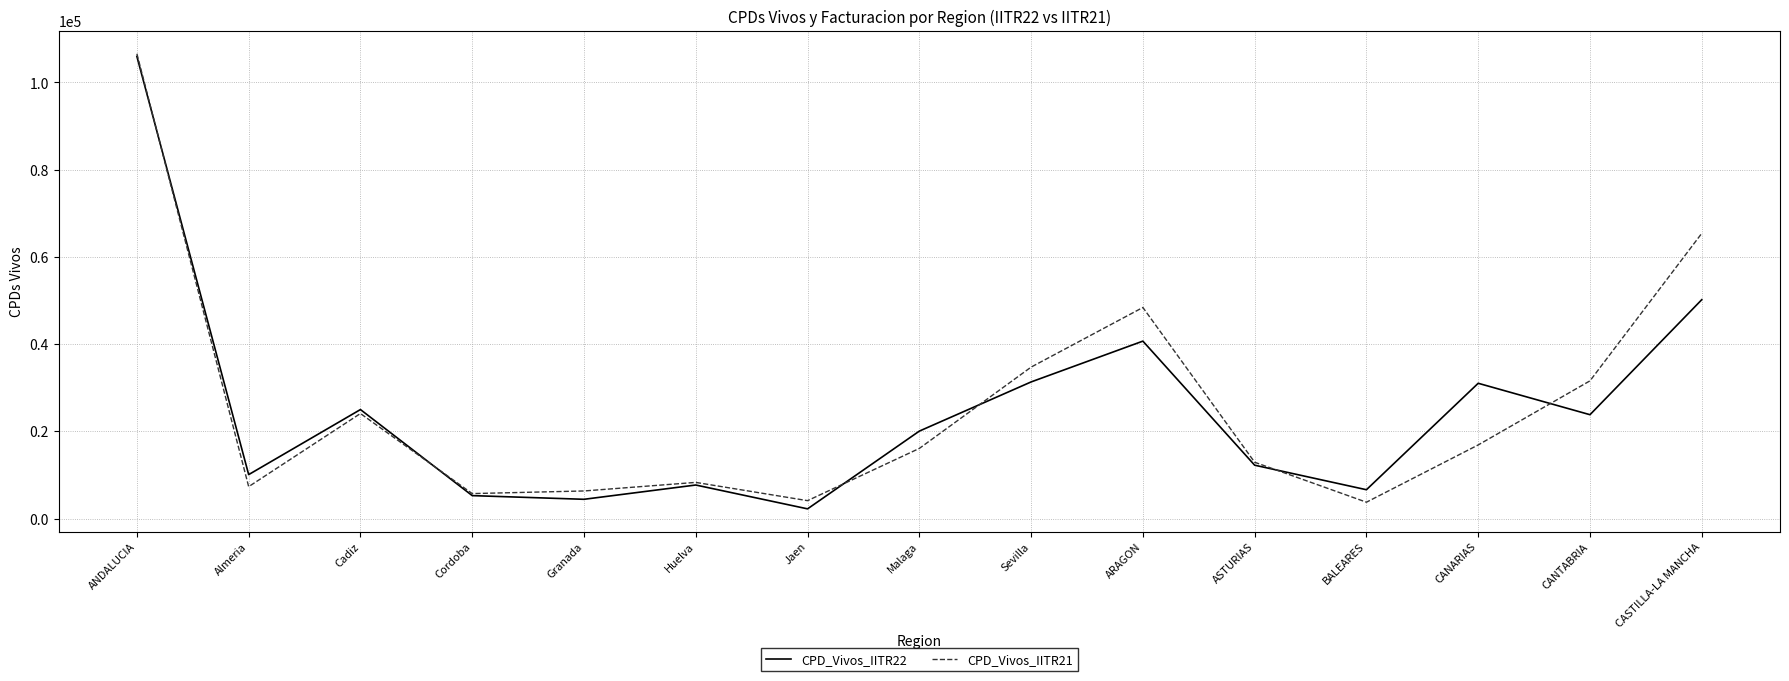

Between Cordoba and CANTABRIA, which series saw the biggest shift?

CPD_Vivos_IITR21